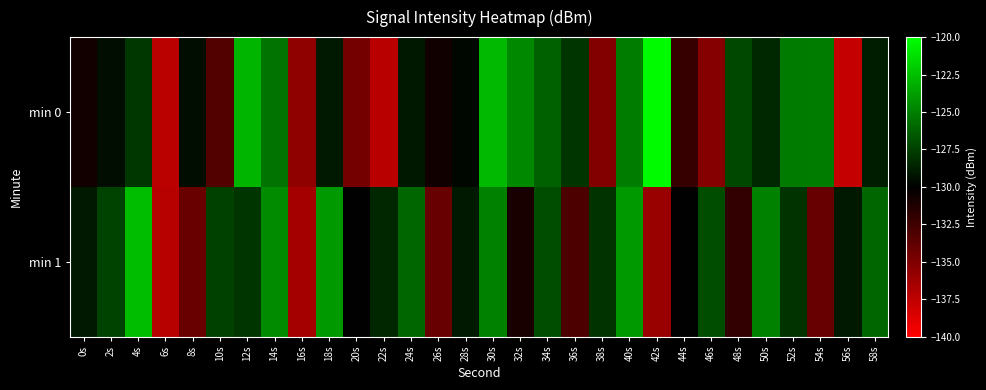

What is the total value across all series at 12s?

-250.9